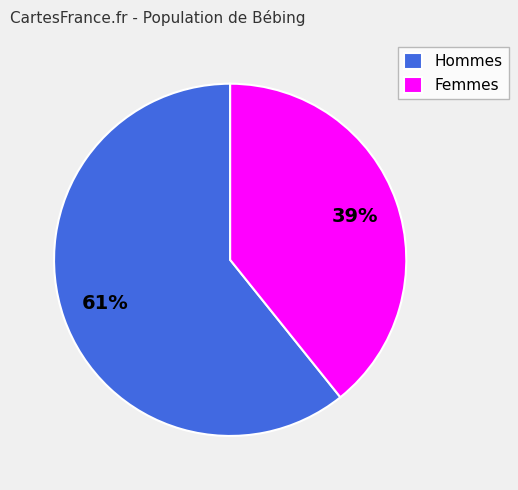

Between Hommes and Femmes, which is larger?

Hommes